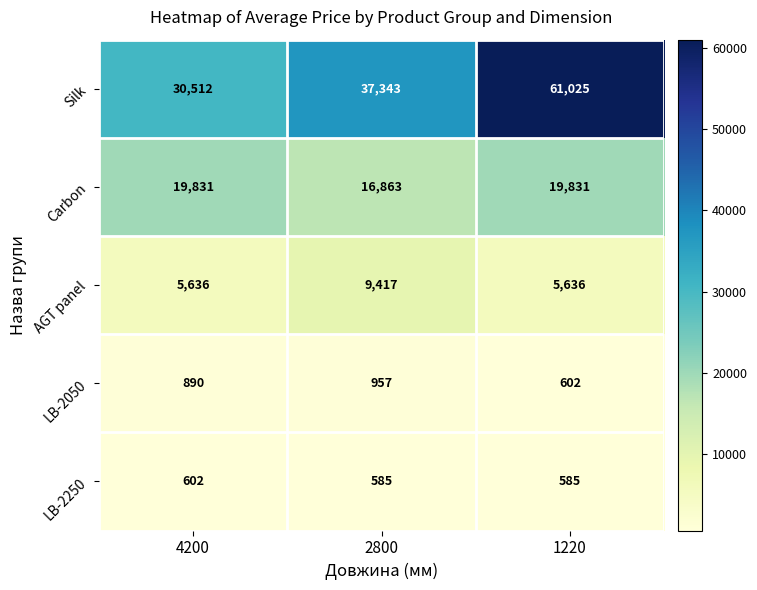

Reading left to right, what are all the values shown in this chart?

Silk: 4200=30512	2800=37343	1220=61025
Carbon: 4200=19831	2800=16863	1220=19831
AGT panel: 4200=5636	2800=9417	1220=5636
LB-2050: 4200=890	2800=957	1220=602
LB-2250: 4200=602	2800=585	1220=585